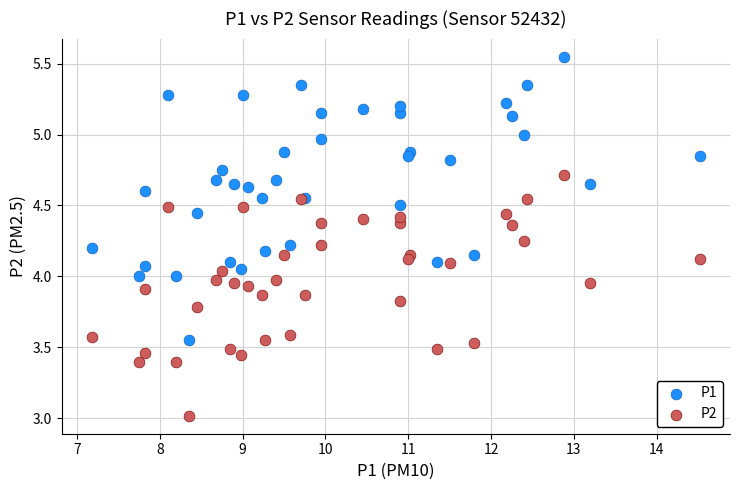

Which series reaches the minimum Y coordinate?

P2